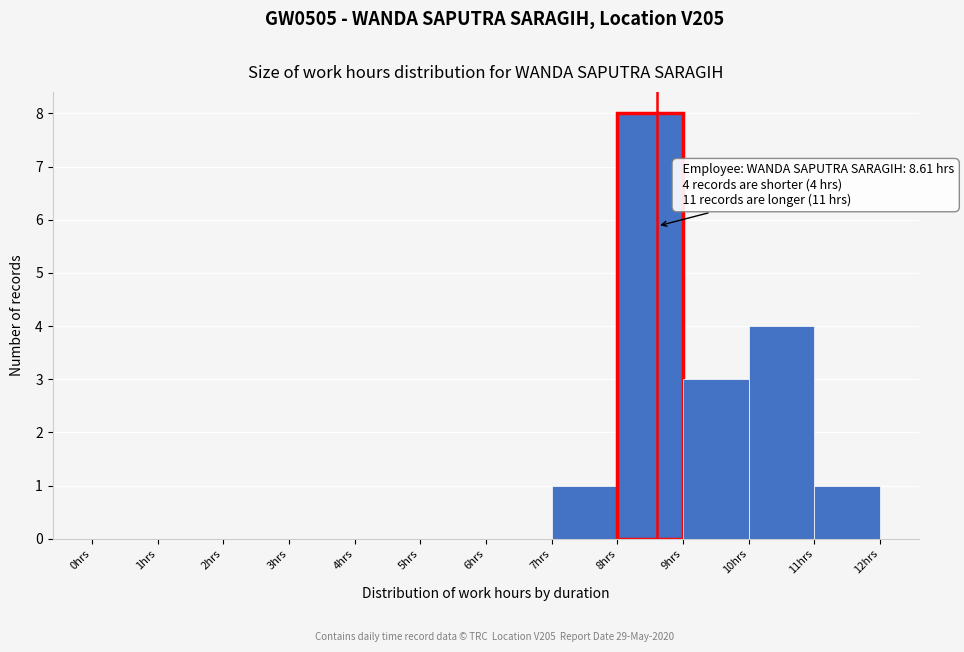

Which range on the x-axis has the tallest bar?

8 to 9